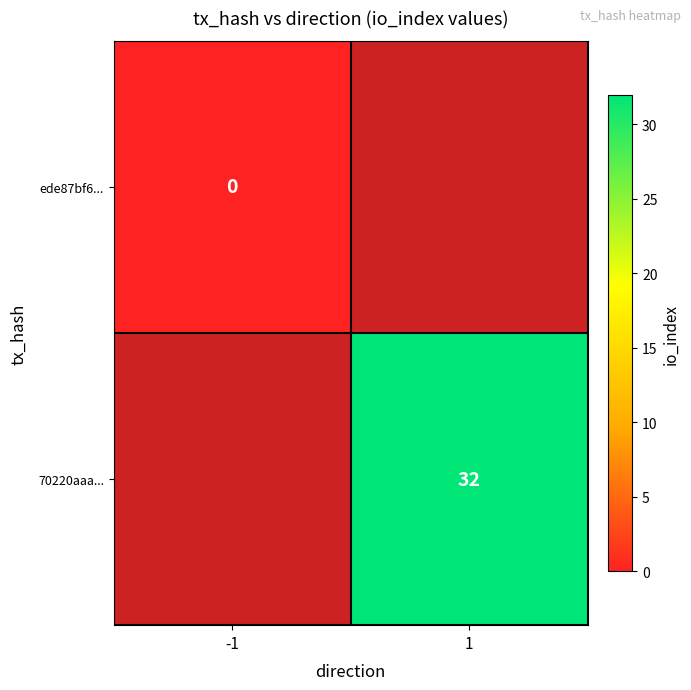

The 70220aaa... series shows 32 at 1. True or false?

True